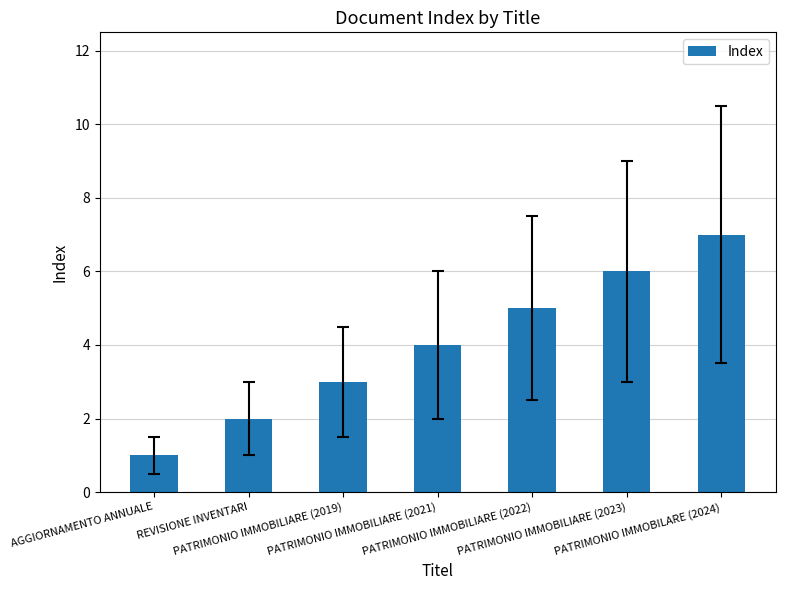

True or false: the data shows 7 at PATRIMONIO IMMOBILARE (2024).

True